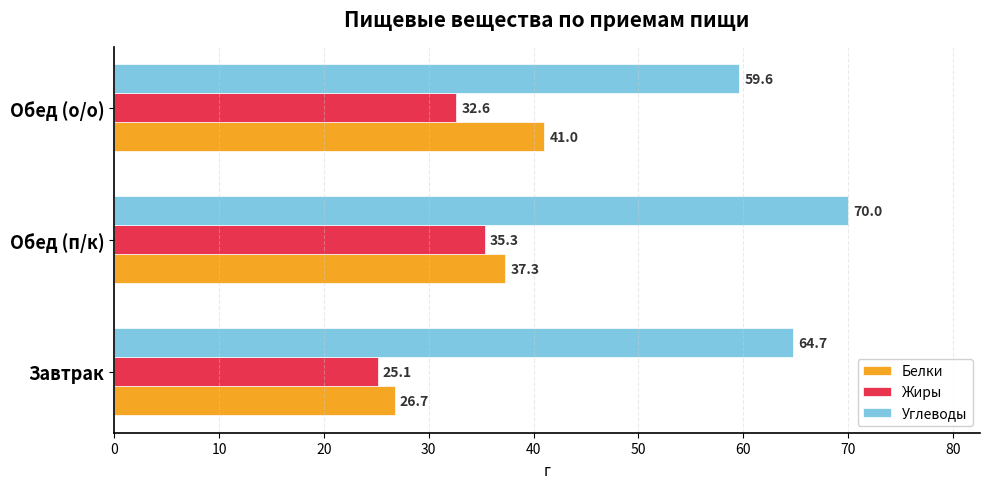

Where is Углеводы nearest to the value 64?

Завтрак